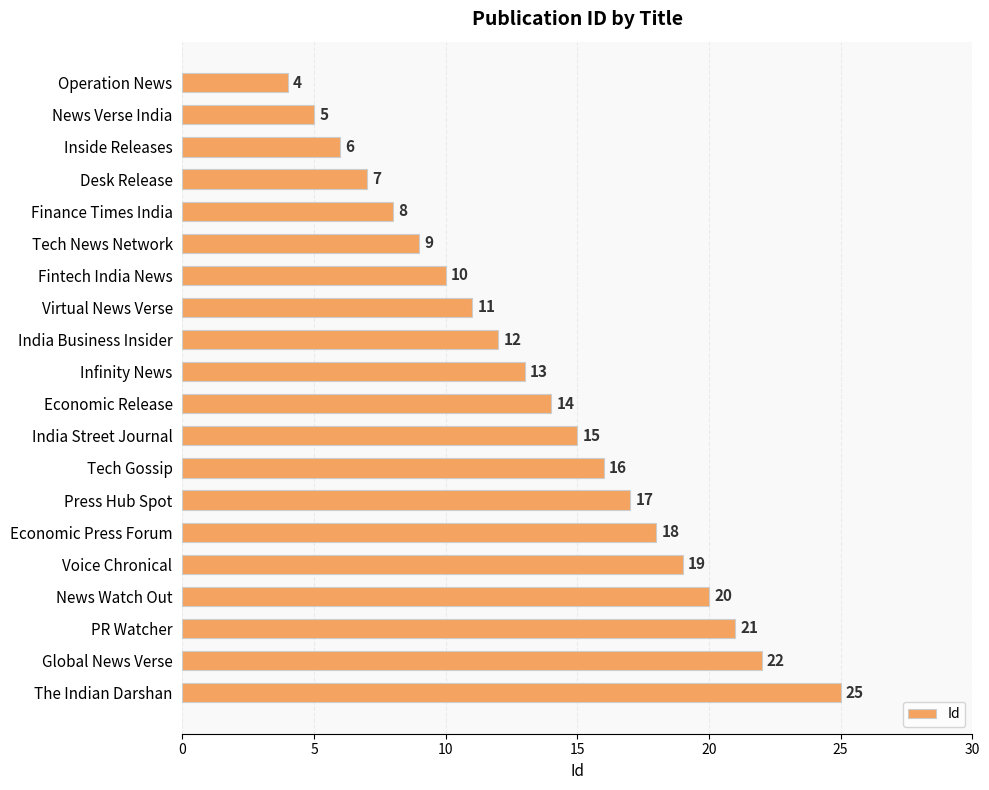

List the labels in order of value, largest first.

The Indian Darshan, Global News Verse, PR Watcher, News Watch Out, Voice Chronical, Economic Press Forum, Press Hub Spot, Tech Gossip, India Street Journal, Economic Release, Infinity News, India Business Insider, Virtual News Verse, Fintech India News, Tech News Network, Finance Times India, Desk Release, Inside Releases, News Verse India, Operation News